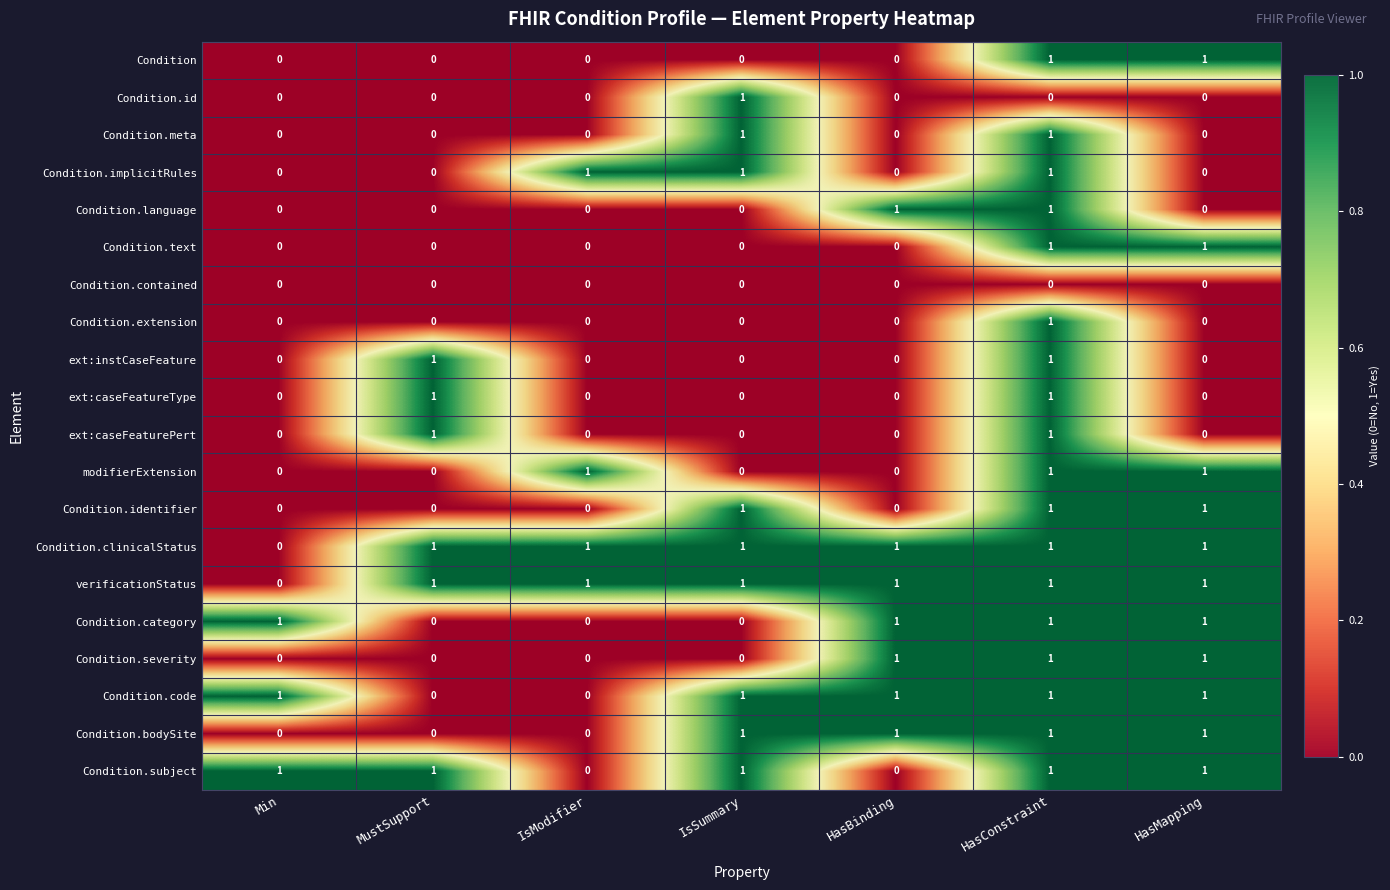

What is the sum of all modifierExtension values?

3